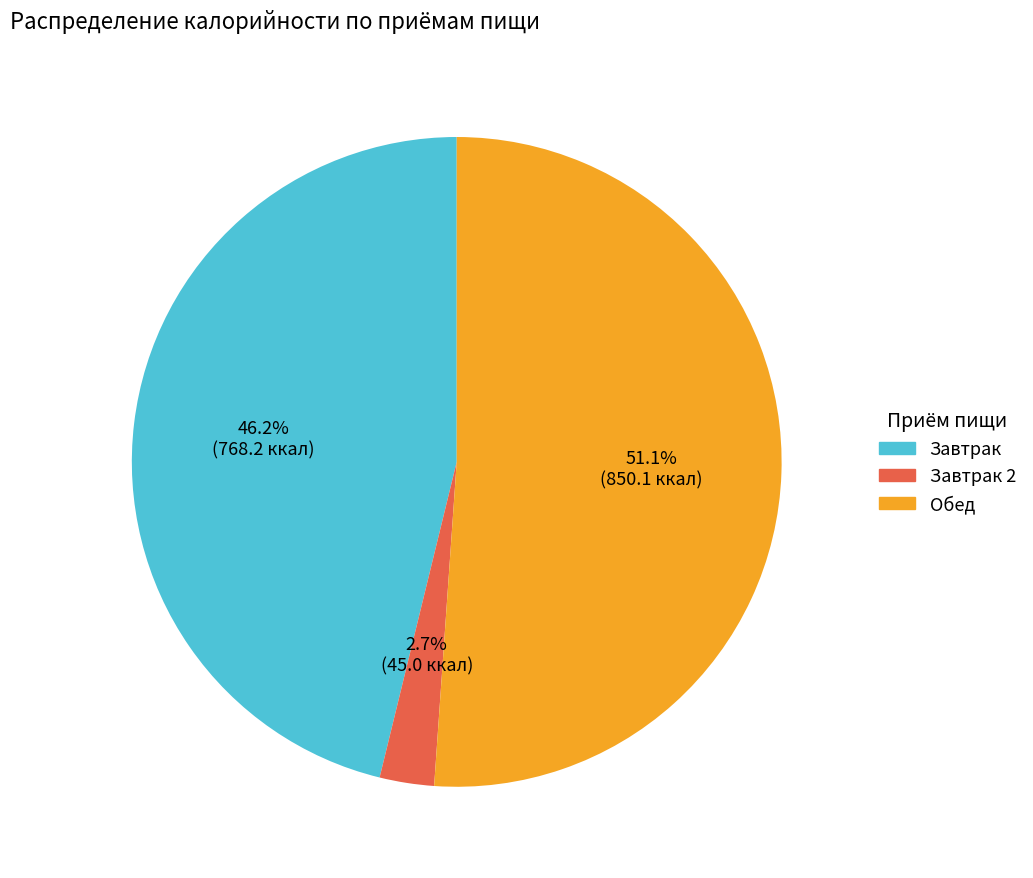

Is there a majority slice in this chart?

Yes